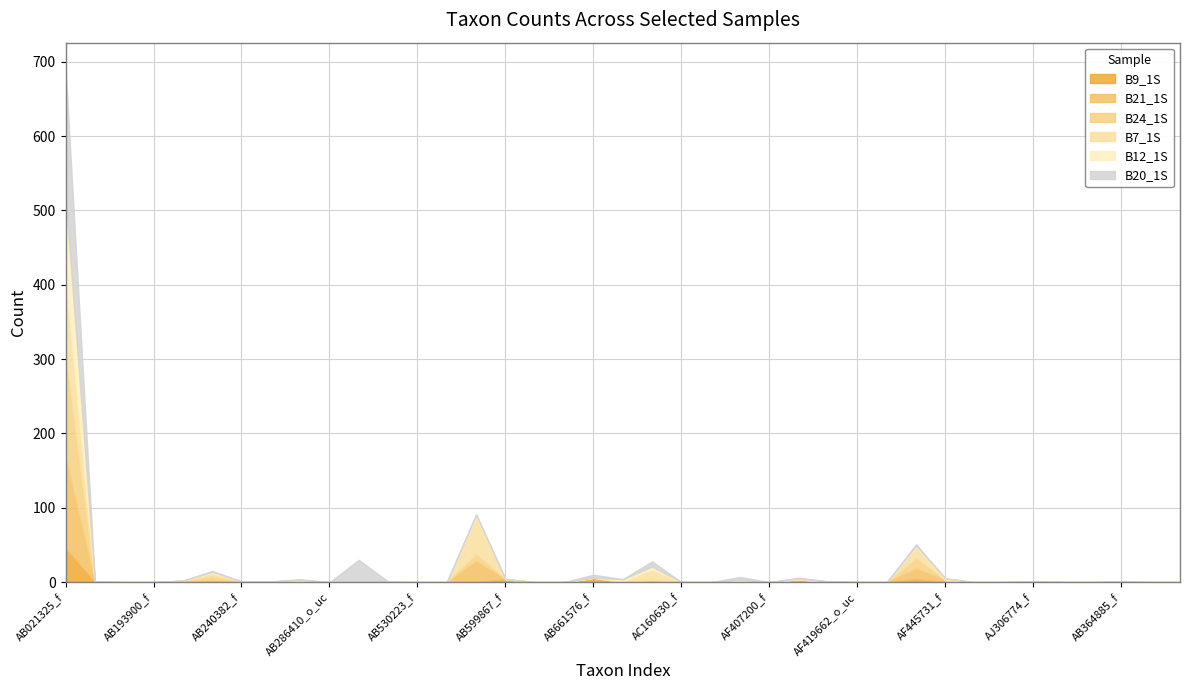

True or false: B9_1S has a value of 0 at AF419662_o_uc.

True